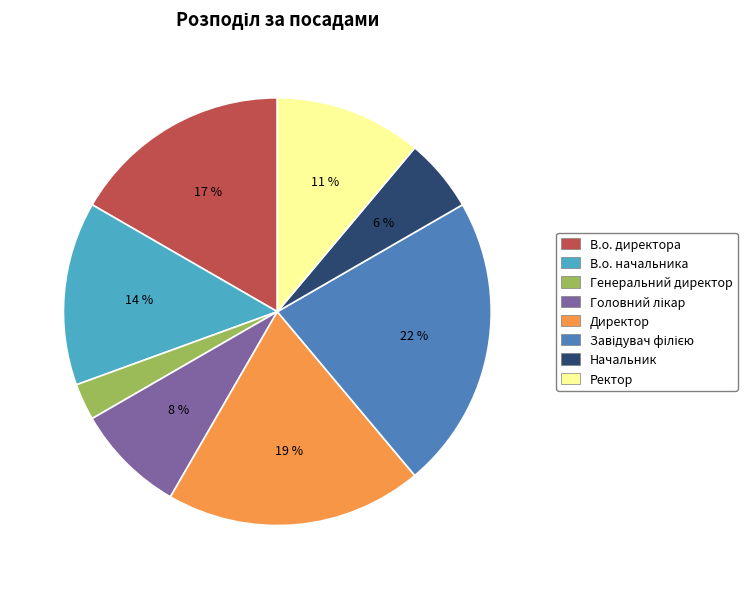

How many slices are in this pie chart?

8